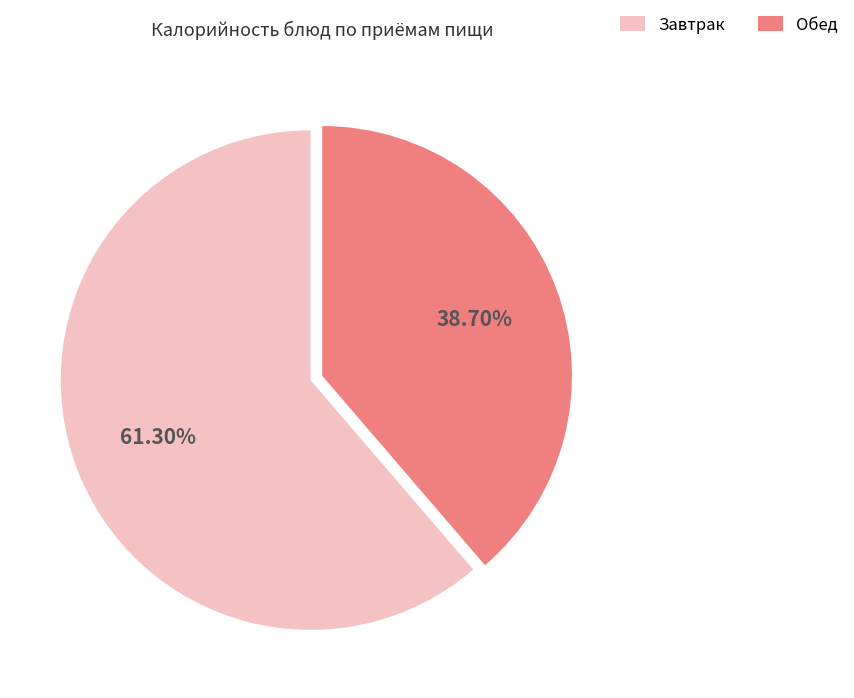

Between Обед and Завтрак, which is larger?

Завтрак